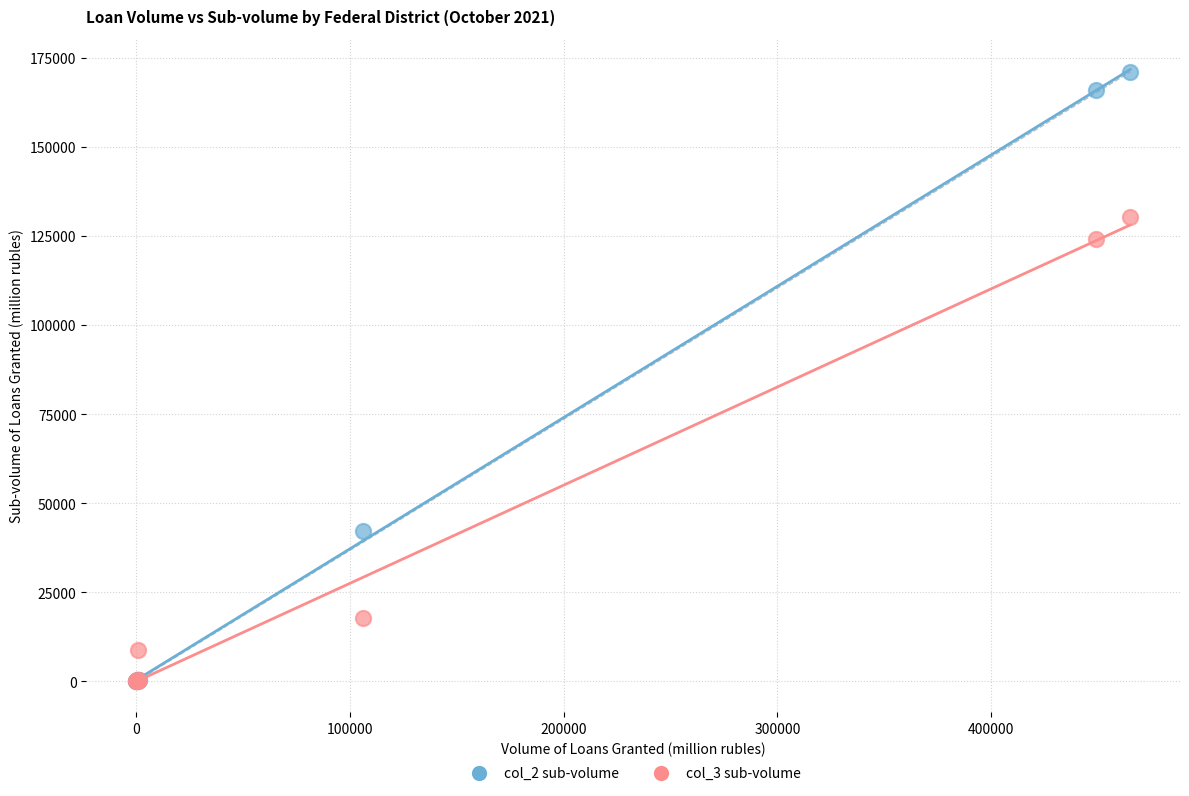

Across all series, what Y value is closest to 85520?

124159